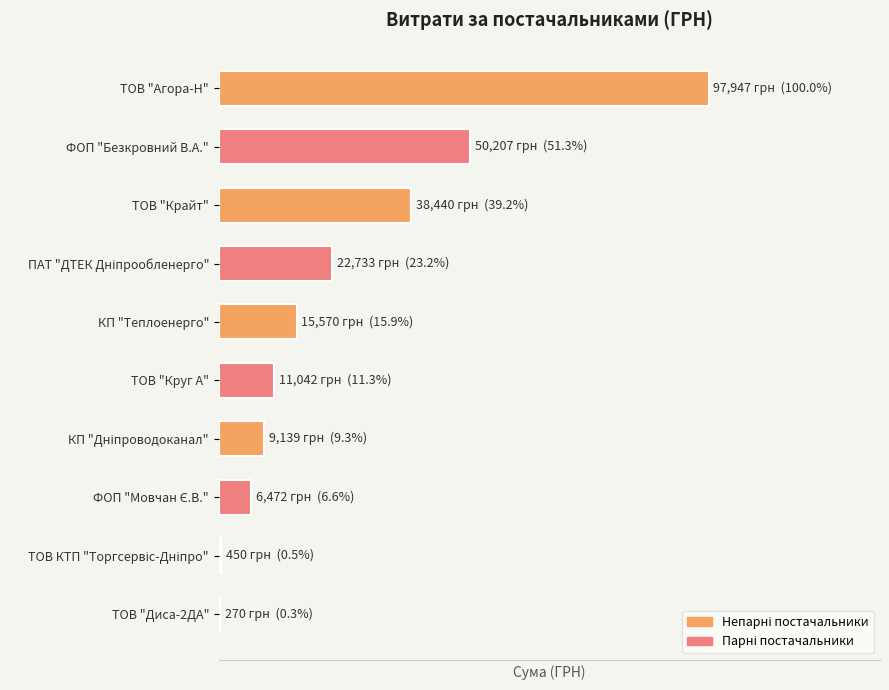

What is the difference between the maximum and second lowest values?

97497.5